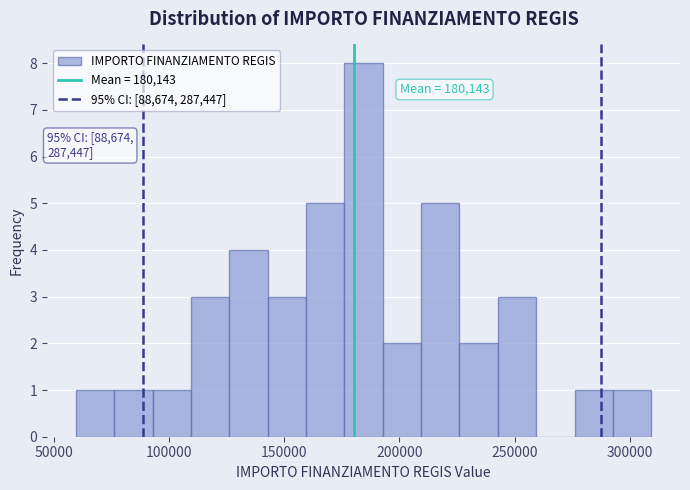

Read against the x-axis, roughly where is the centre of the tallest bar?

185000